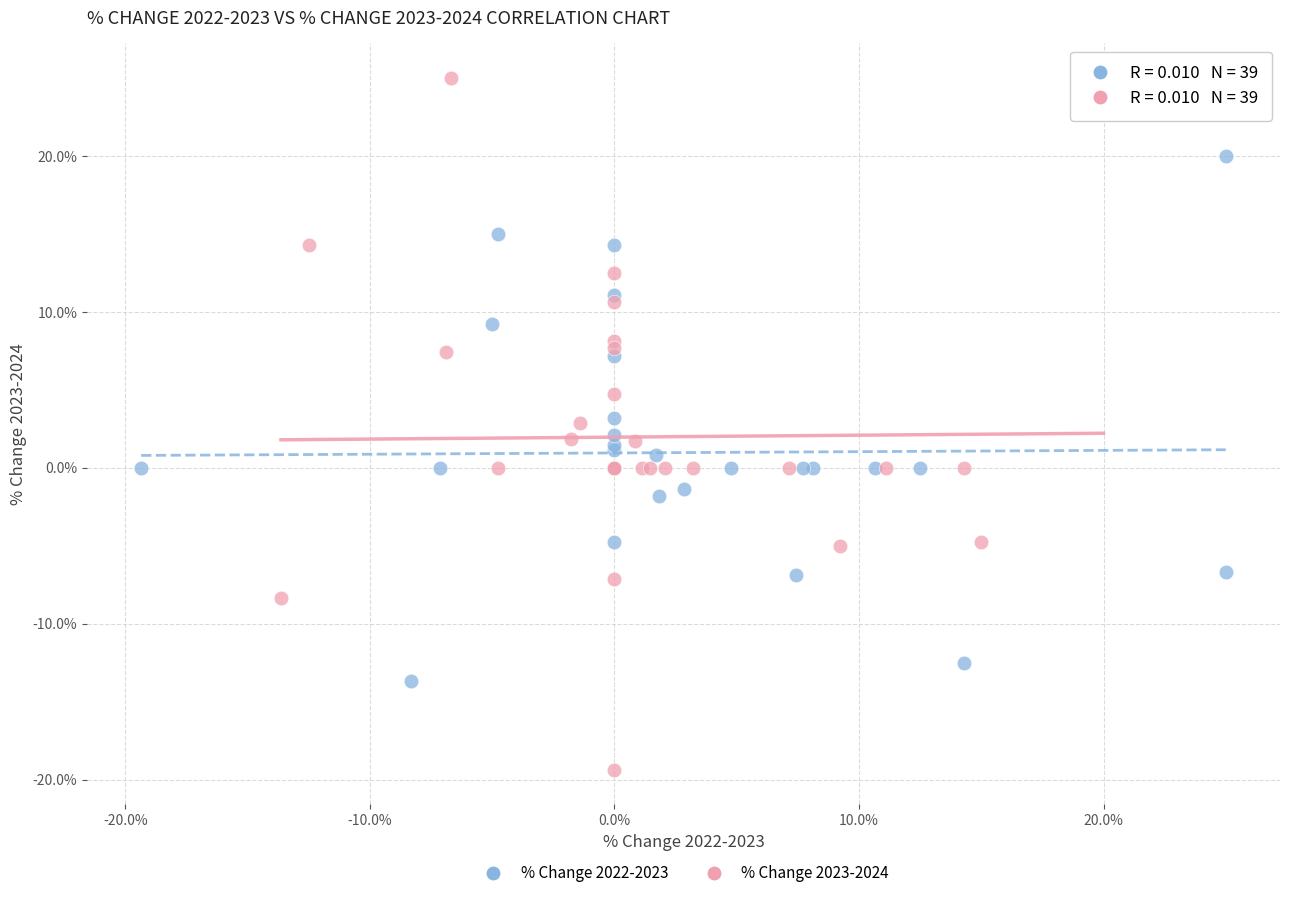

Which series contains the lowest Y value?

% Change 2023-2024